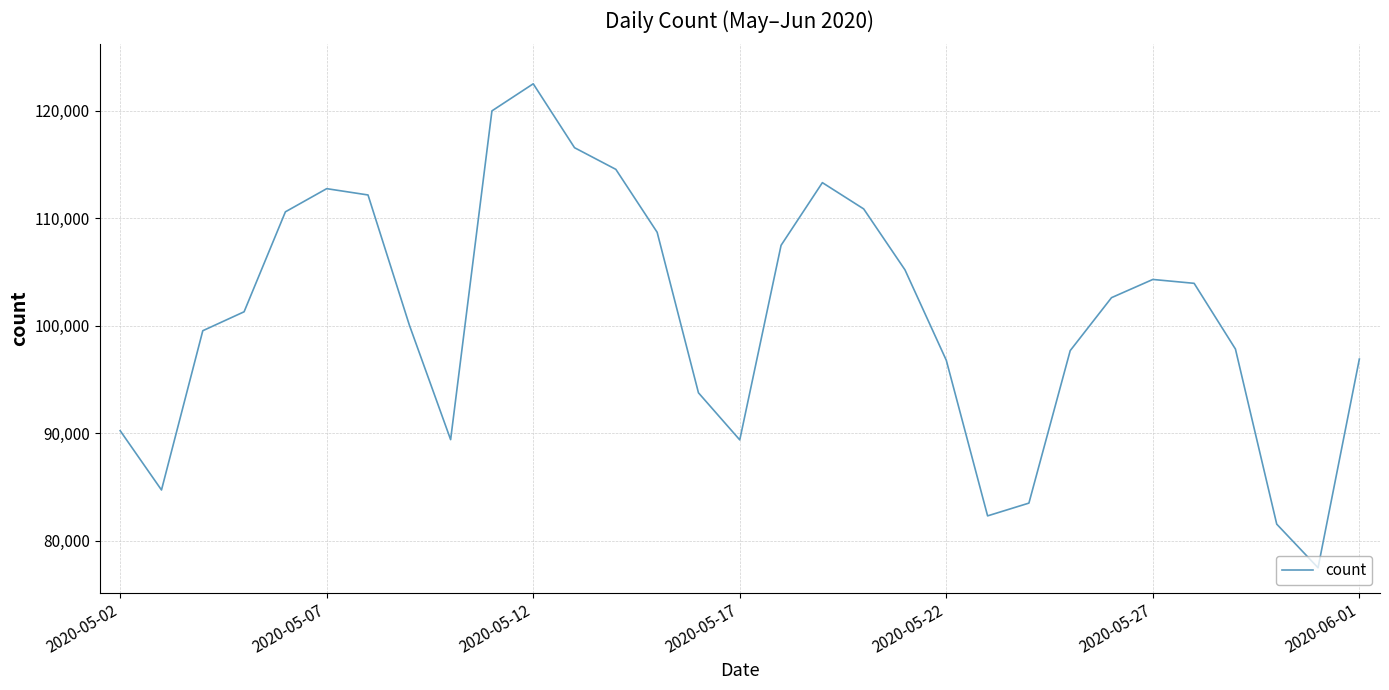

What is the difference between the maximum and minimum values?

45042